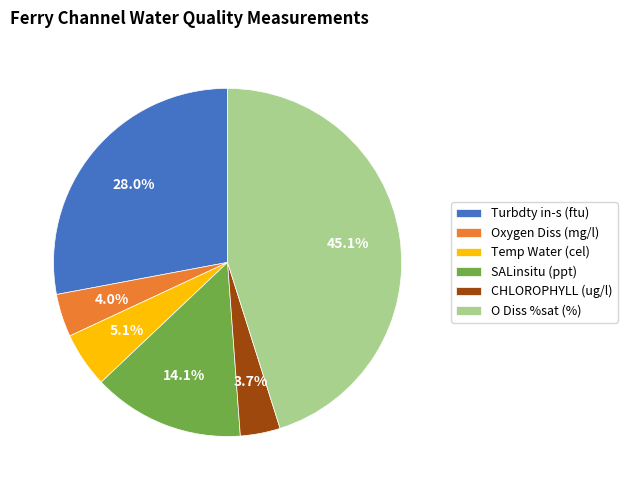

Between SALinsitu (ppt) and Temp Water (cel), which is larger?

SALinsitu (ppt)